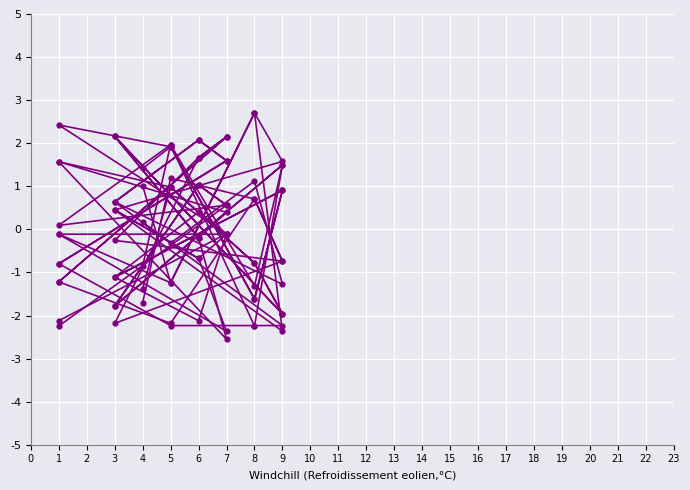

True or false: col_3 has a value of 0.5 at 1.

False